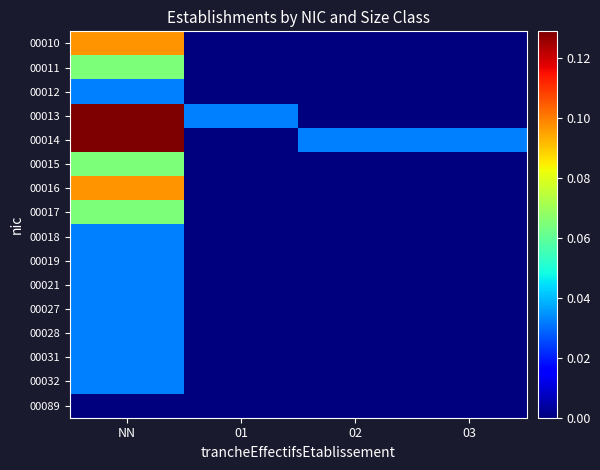

At how many categories does at least one series exceed 0?

4